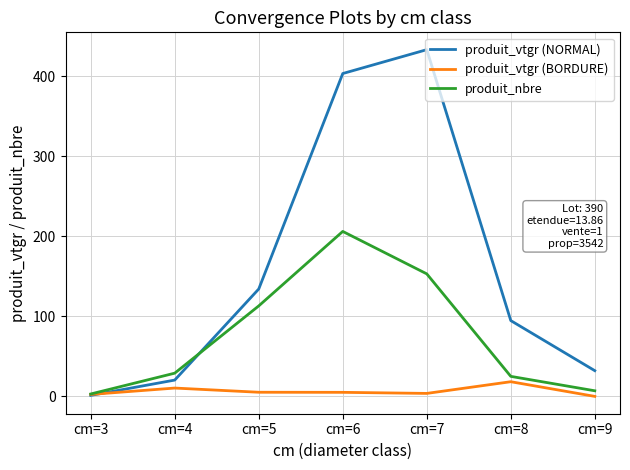

Between cm=5 and cm=9, which series saw the biggest shift?

produit_nbre